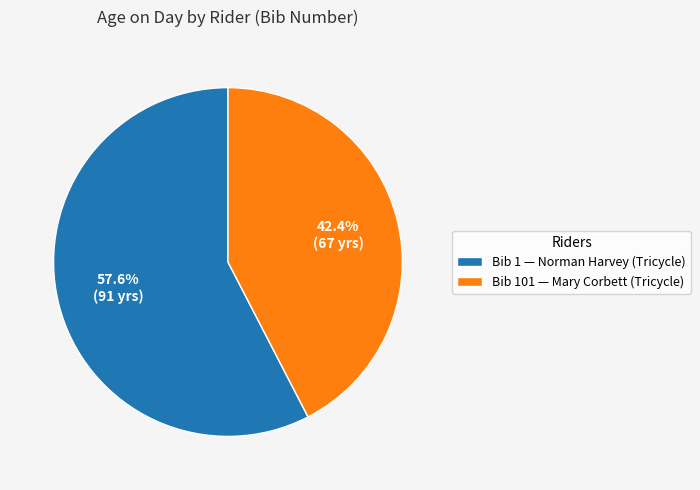

Combined, do Bib 1 — Norman Harvey (Tricycle) and Bib 101 — Mary Corbett (Tricycle) account for over 50%?

Yes